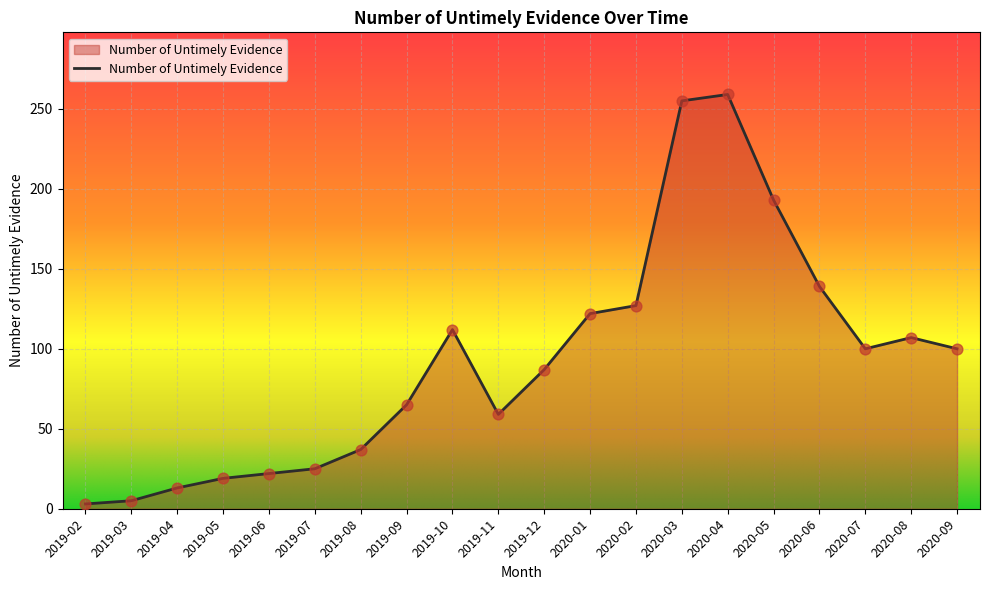

What is the ratio of the value at 2019-06 to the value at 2020-01?

0.2